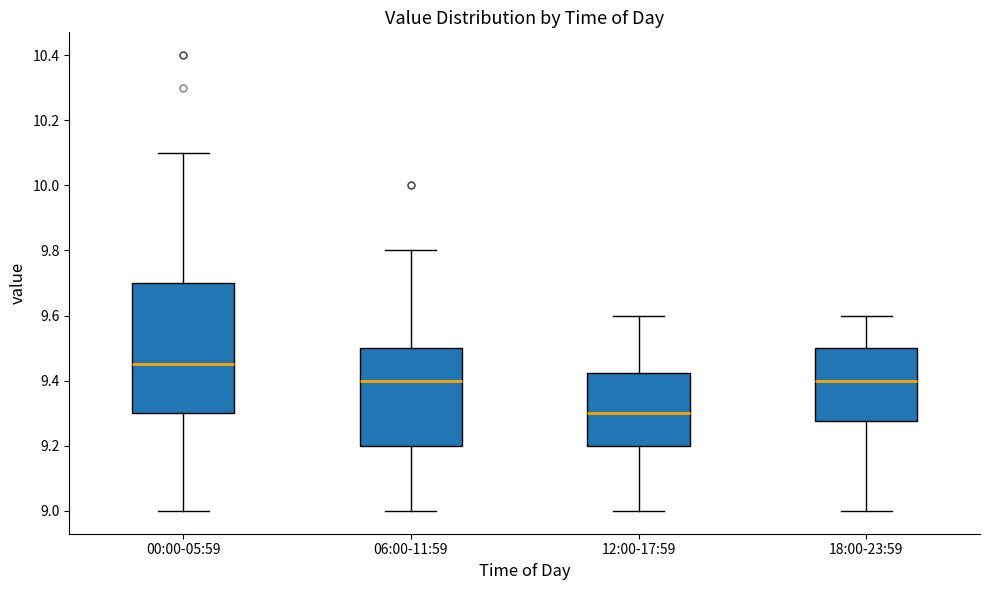

Which box has the highest median line?

00:00-05:59